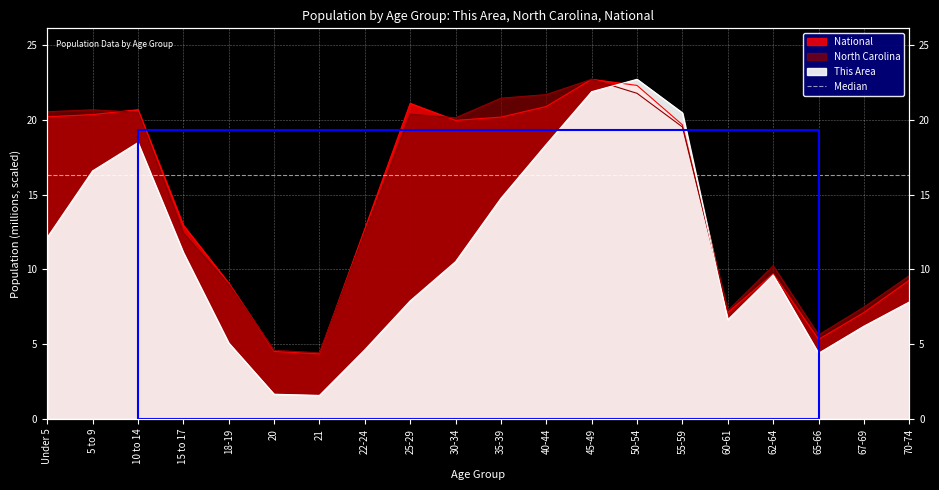

How many interior local peaks does the National series have?

4